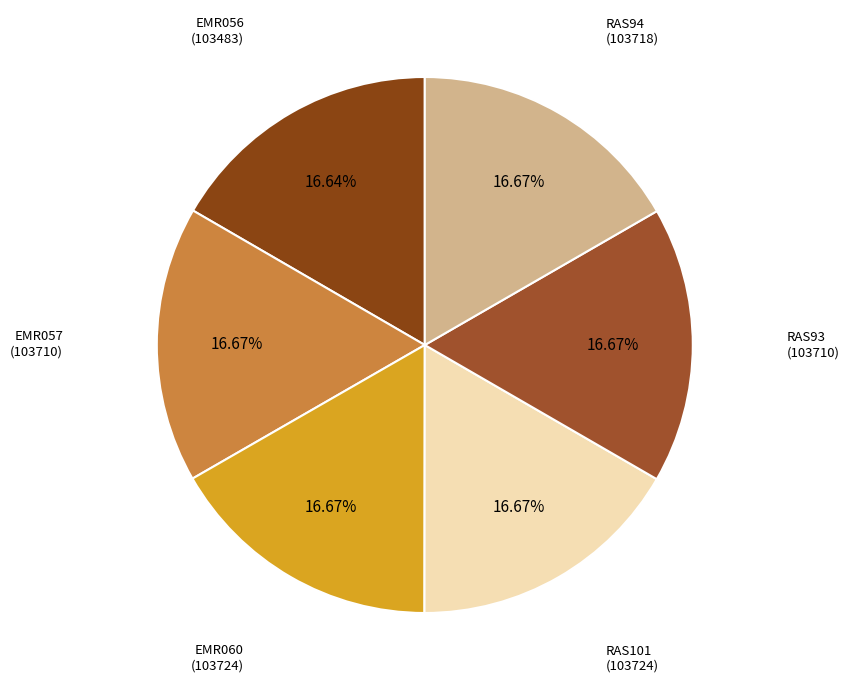

What is the largest slice in the pie chart?

EMR060